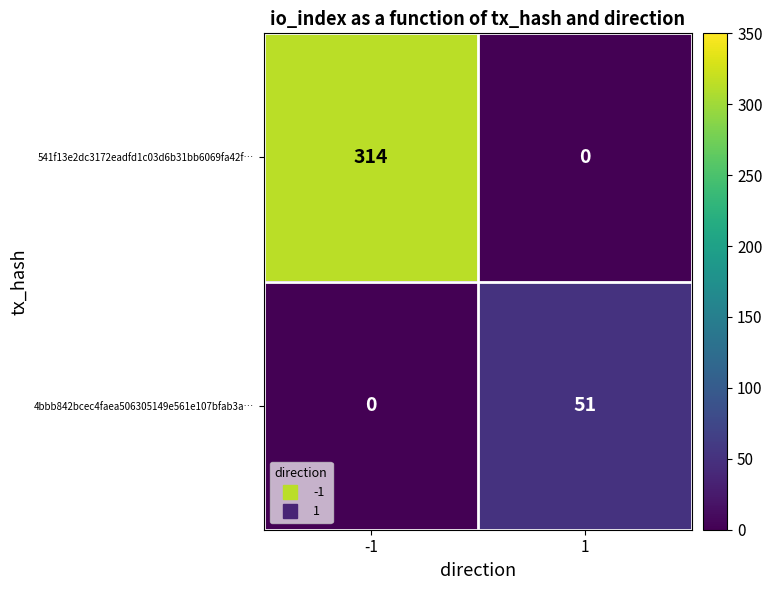

Count the number of categories in the chart.

2